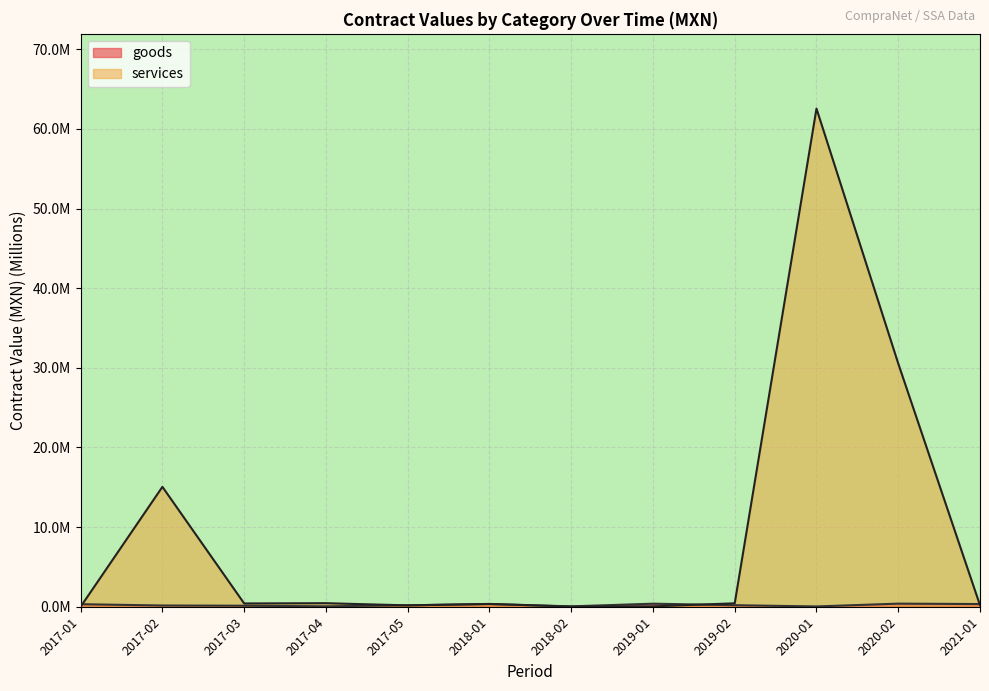

What is the value of the goods point at the 9th from the left?

0.2